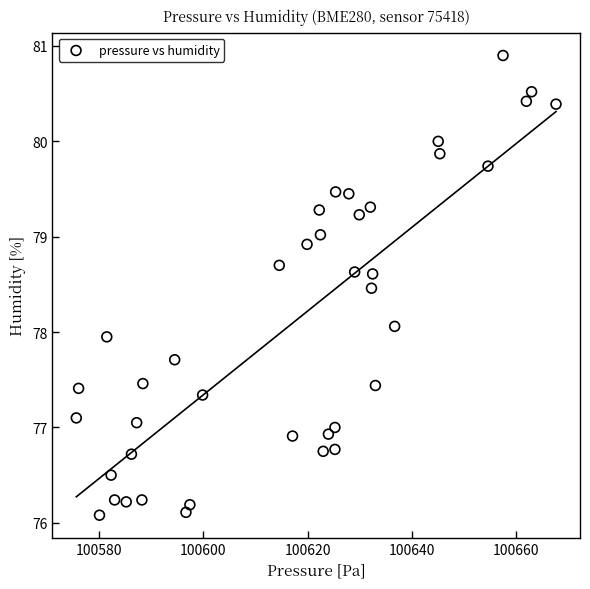

What is the range of X values (max minus min)?

91.9